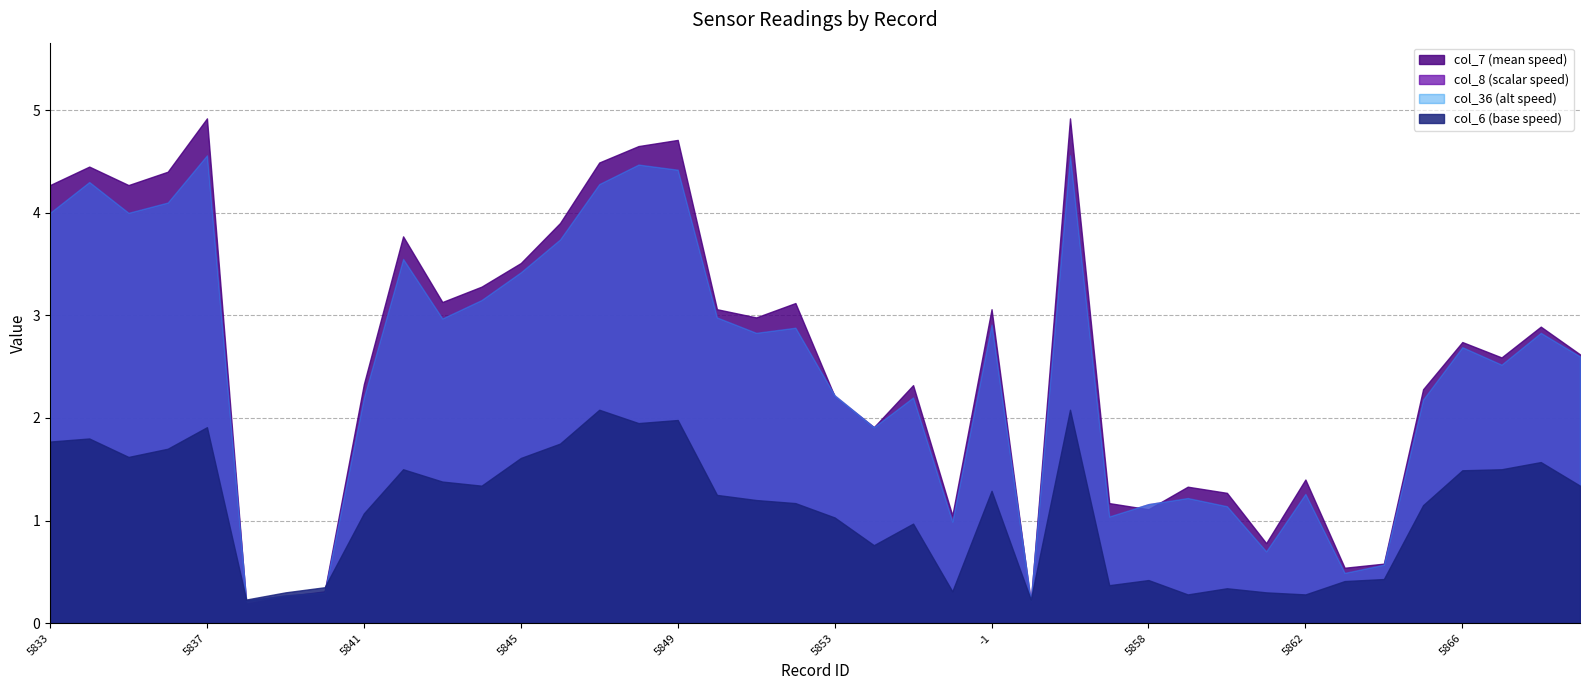

Which series ends up on top after the final intersection of col_36 and col_7?

col_7